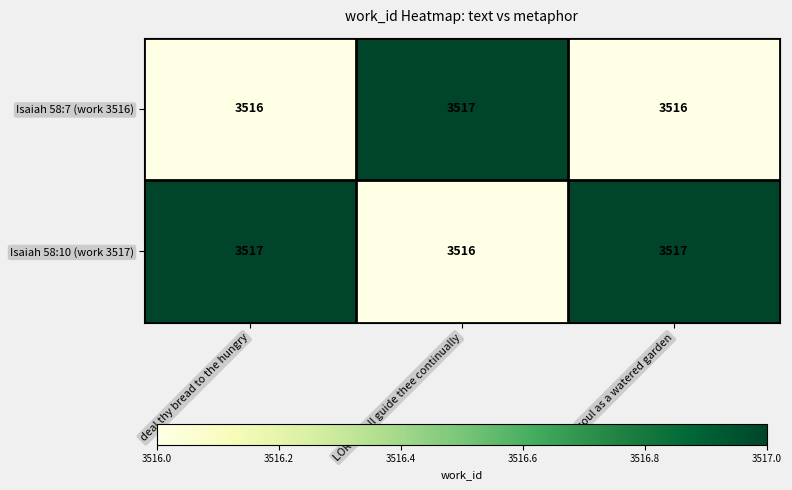

Rank the series at LORD shall guide thee continually from highest to lowest value.

Isaiah 58:7 (work 3516), Isaiah 58:10 (work 3517)